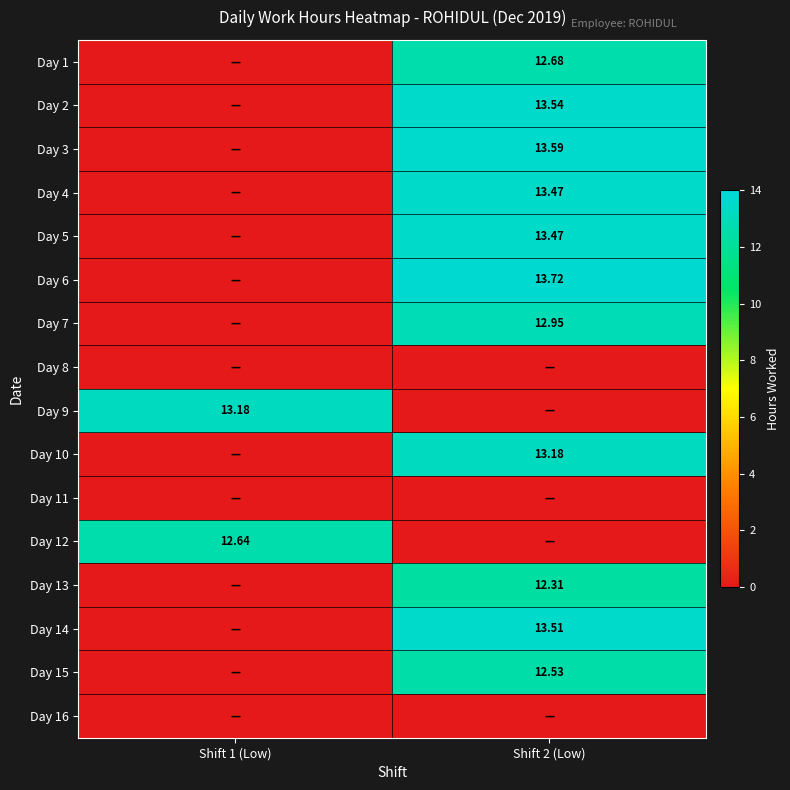

The Day 11 series shows 0.0 at Shift 1 (Low). True or false?

True